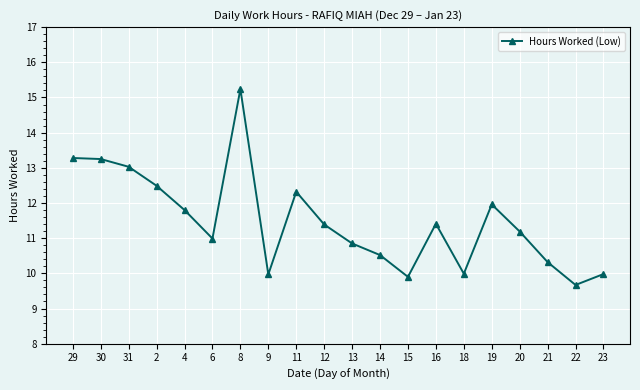

Approximately how many times larger is the value at 12 compared to 22?

1.2